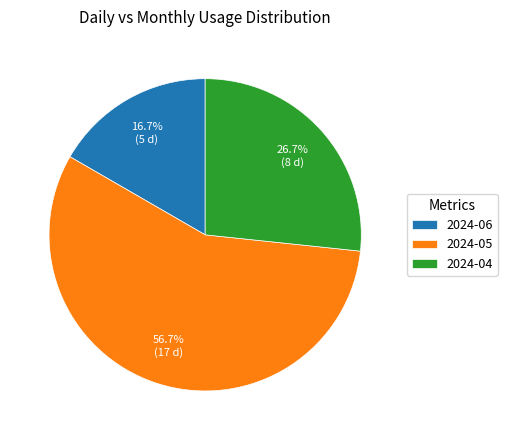

Approximately how many times larger is the value at 2024-05 compared to 2024-04?

2.1